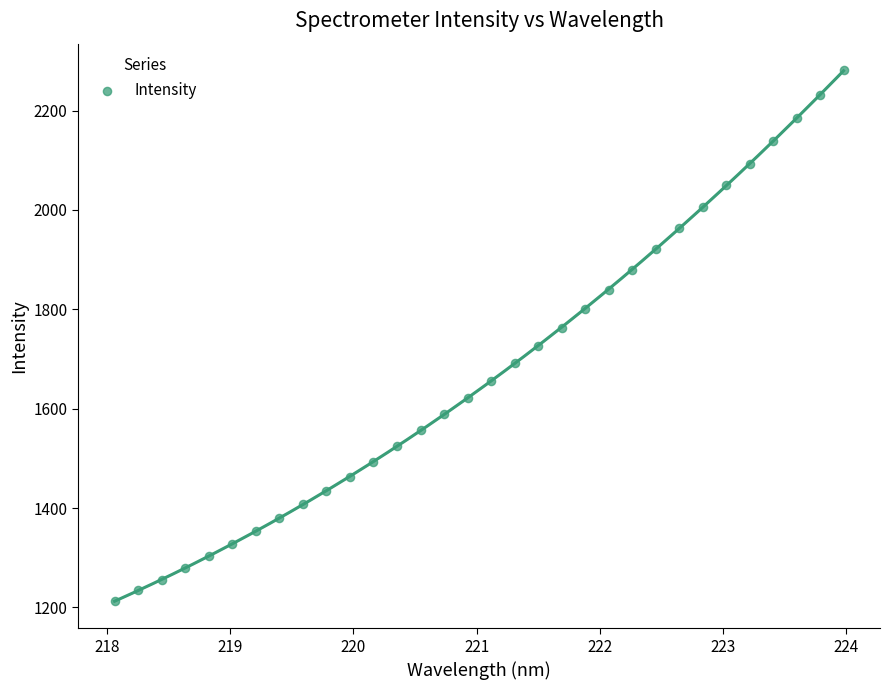

What is the range of X values (max minus min)?

5.9